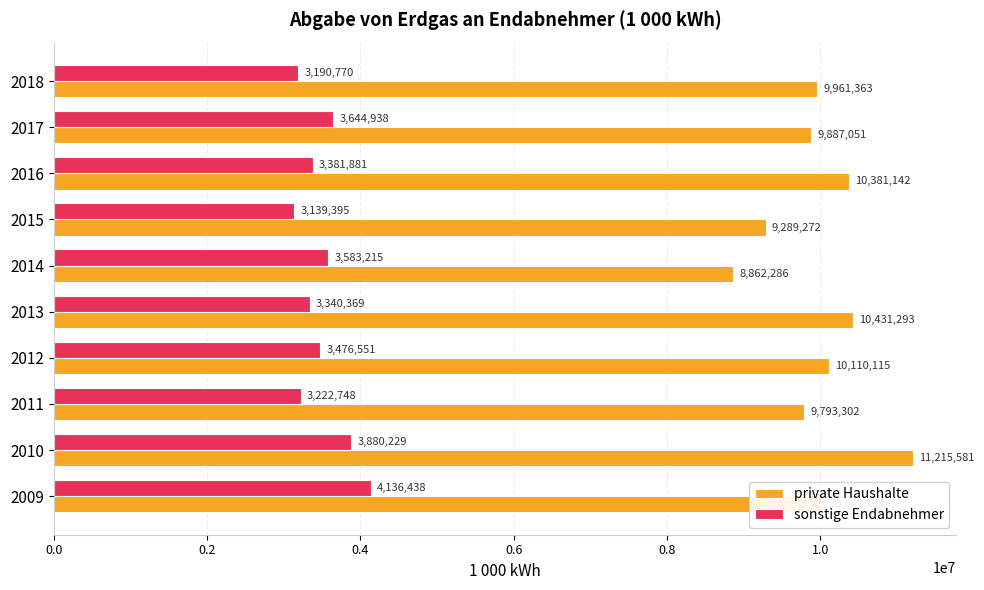

The sonstige Endabnehmer series shows 3476551 at 2012. True or false?

True